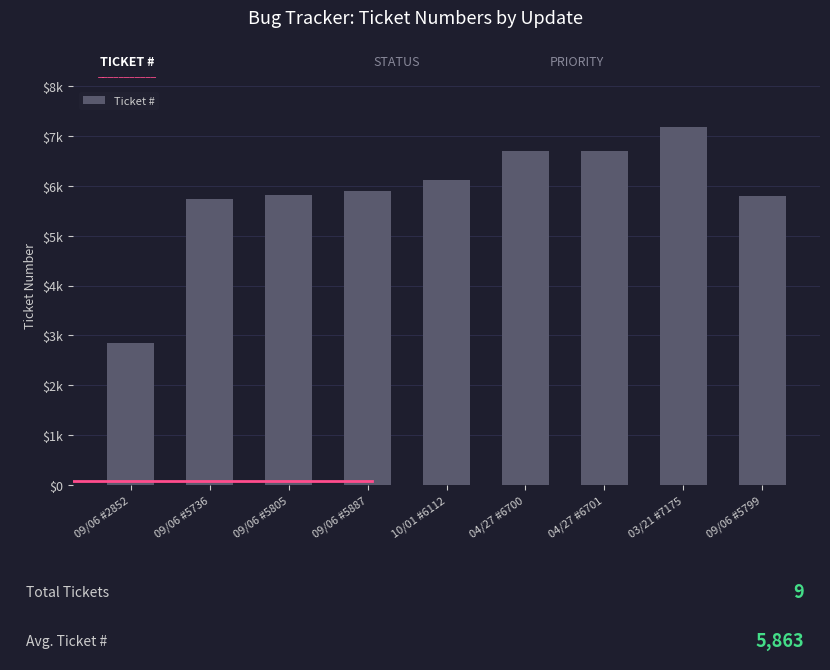

What is the change in value from 09/06 #5736 to 09/06 #5805?

+69